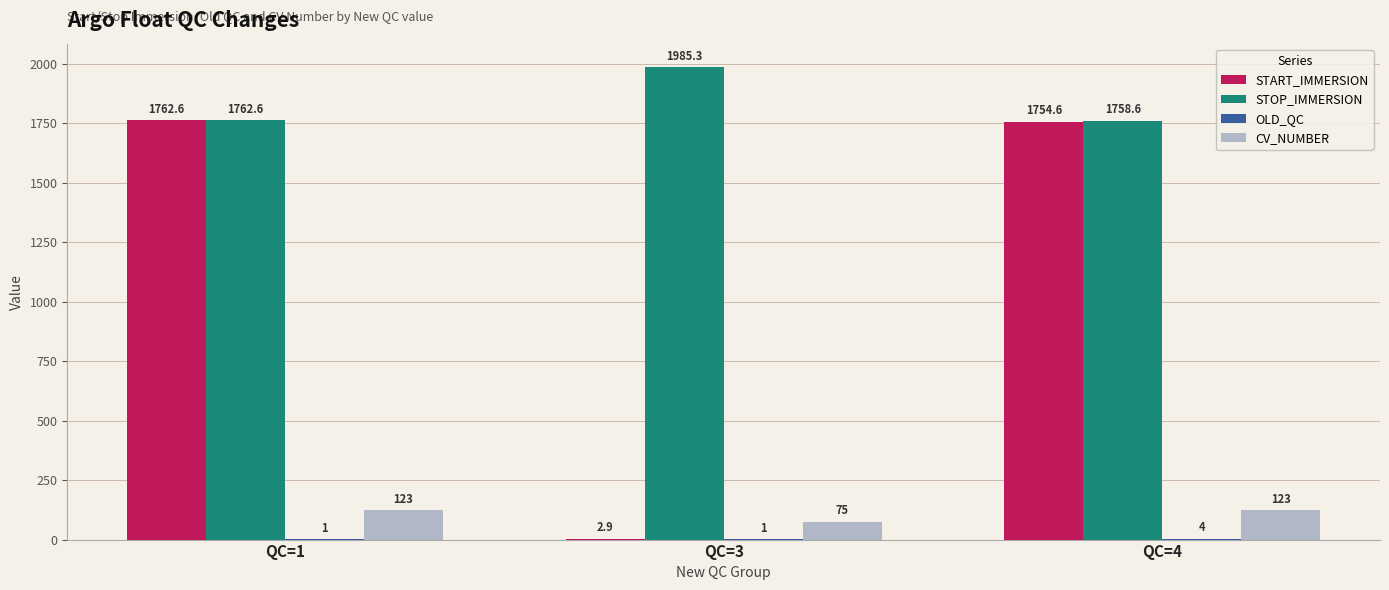

How many data points in START_IMMERSION are above 1754?

2